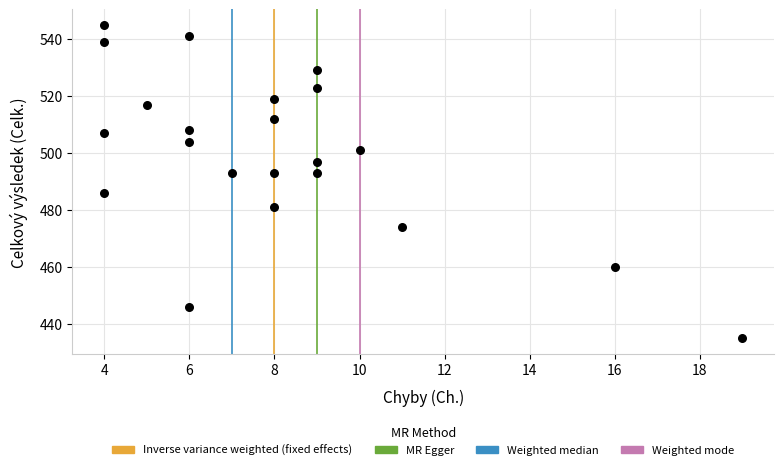

What is the range of Y values (max minus min)?

110